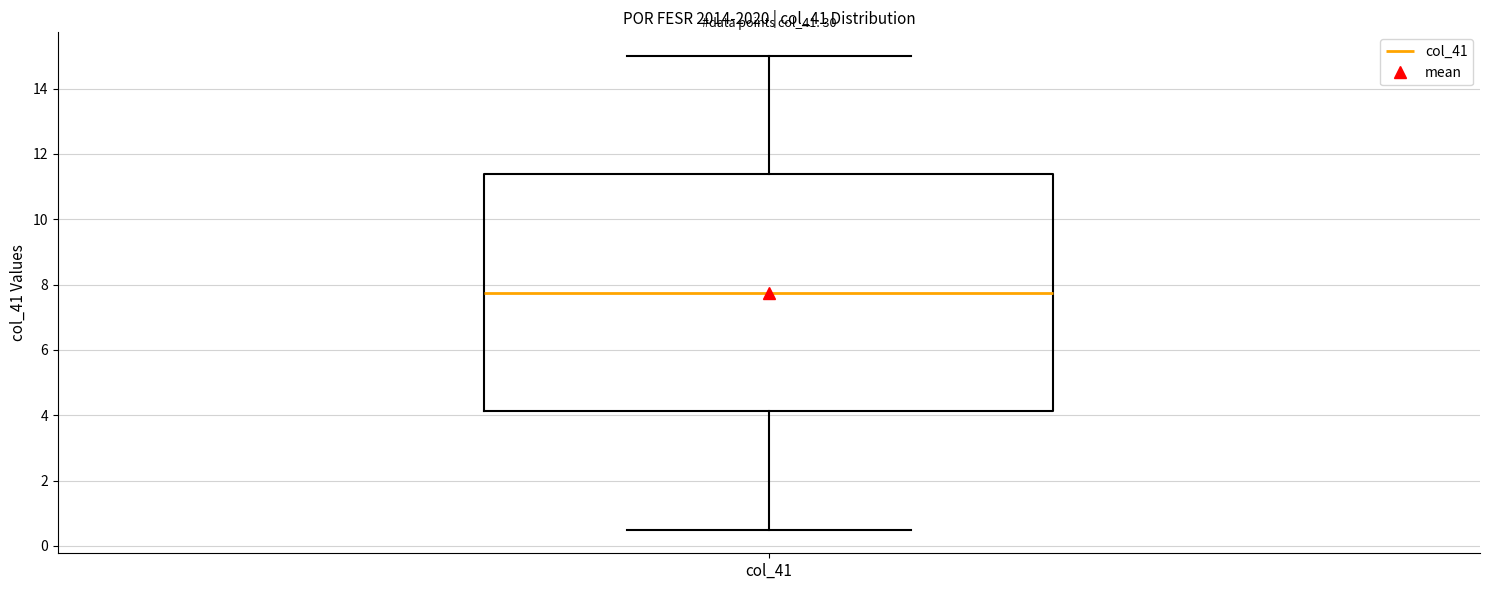

Where does the lower whisker of the box for col_41 end on the y-axis? The values are not printed on the chart, so give them approximately, as read against the axis.

0.6